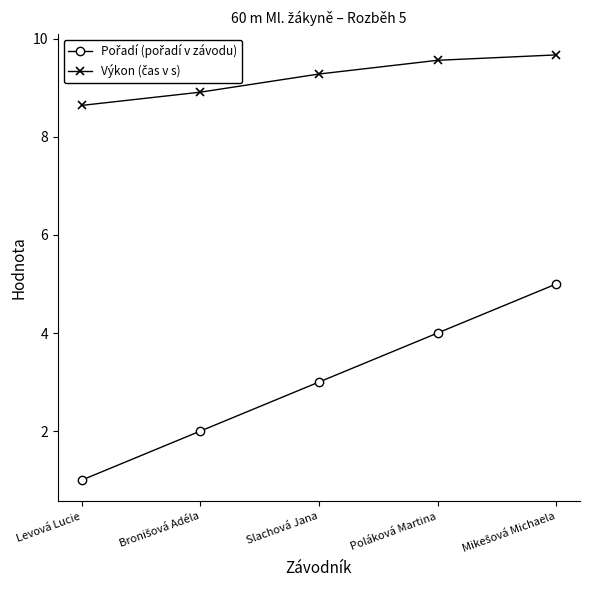

Reading right to left, what are all the values shown in this chart?

Pořadí: 5.0	4.0	3.0	2.0	1.0
Výkon: 9.7	9.6	9.3	8.9	8.6